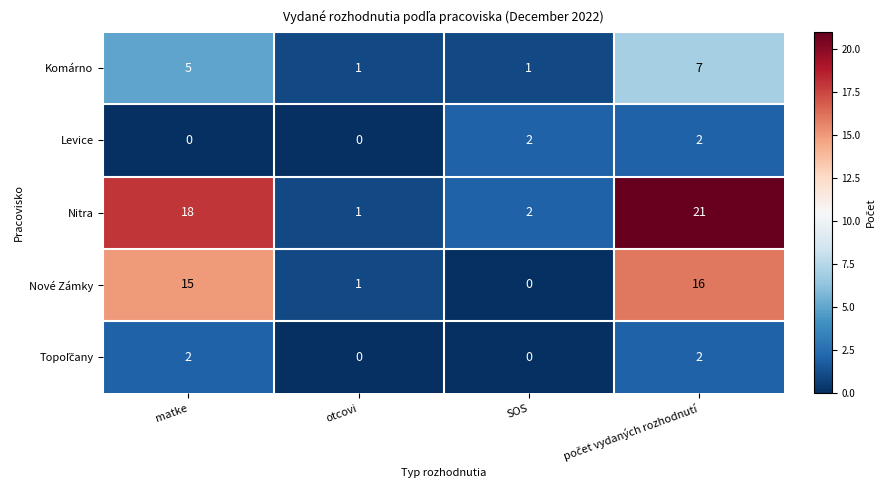

The value of Komárno at matke is 3. True or false?

False